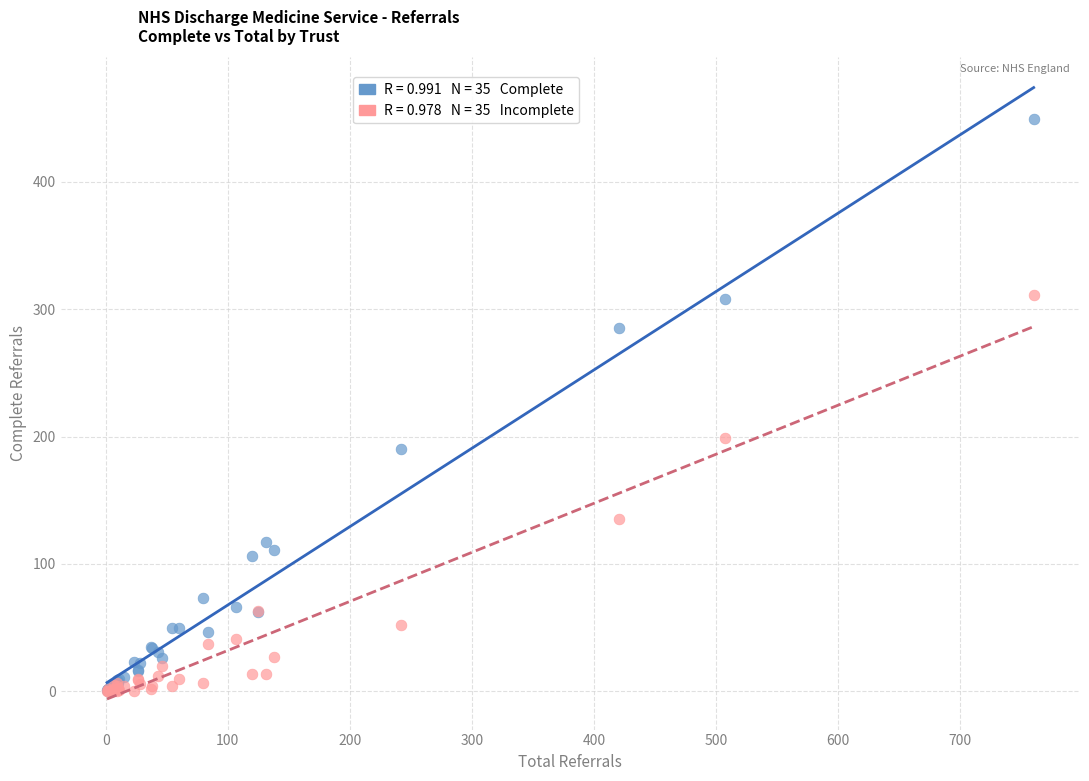

Across all series, what Y value is closest to 224?

199